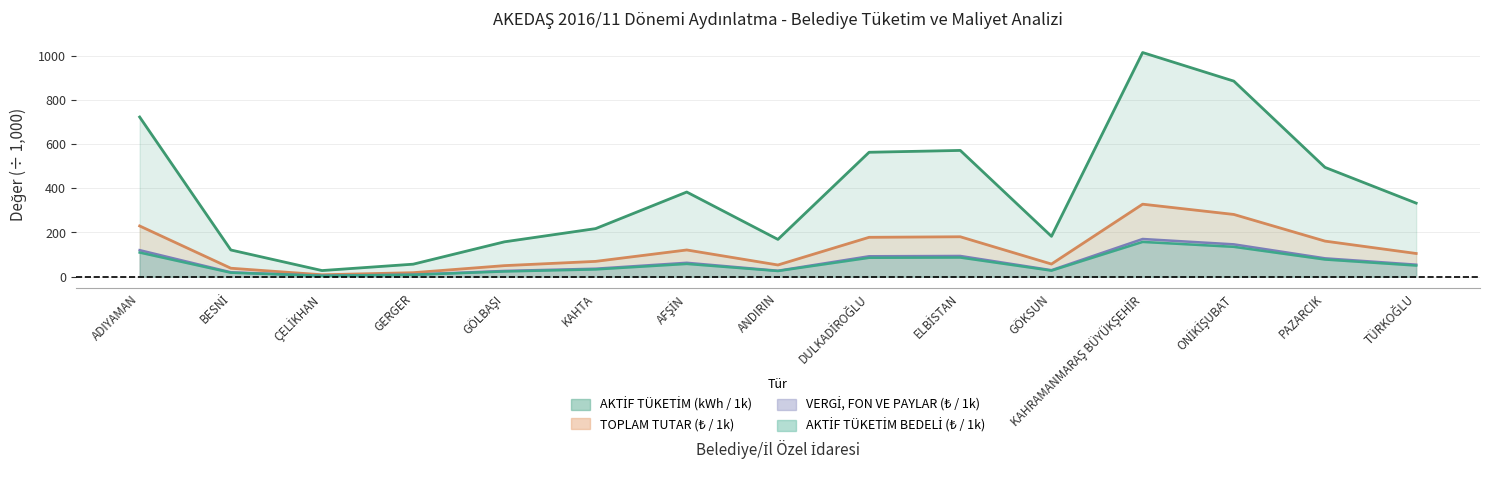

Between ÇELİKHAN and KAHTA, which series saw the biggest shift?

AKTİF TÜKETİM (kWh)